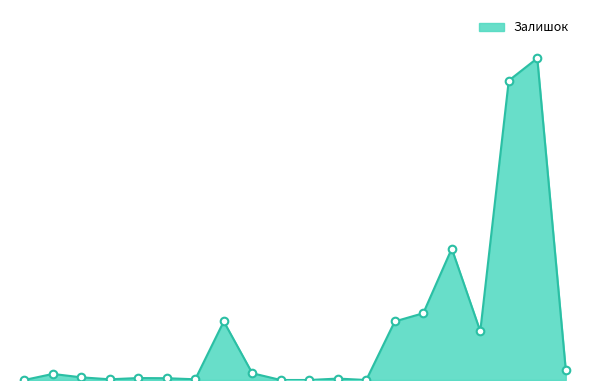

Does the chart have visible grid lines?

No